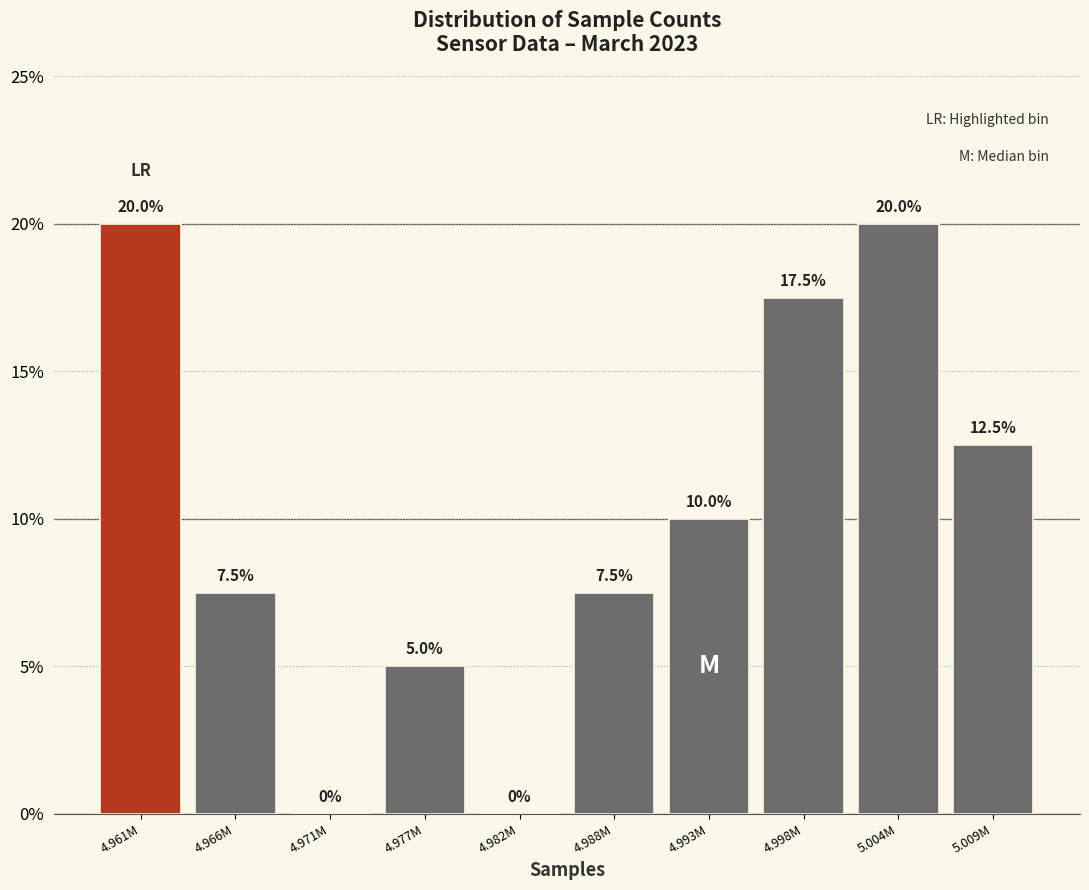

Reading left to right, what are all the values shown in this chart?

4.961M=20.0	4.966M=7.5	4.971M=0.0	4.977M=5.0	4.982M=0.0	4.988M=7.5	4.993M=10.0	4.998M=17.5	5.004M=20.0	5.009M=12.5